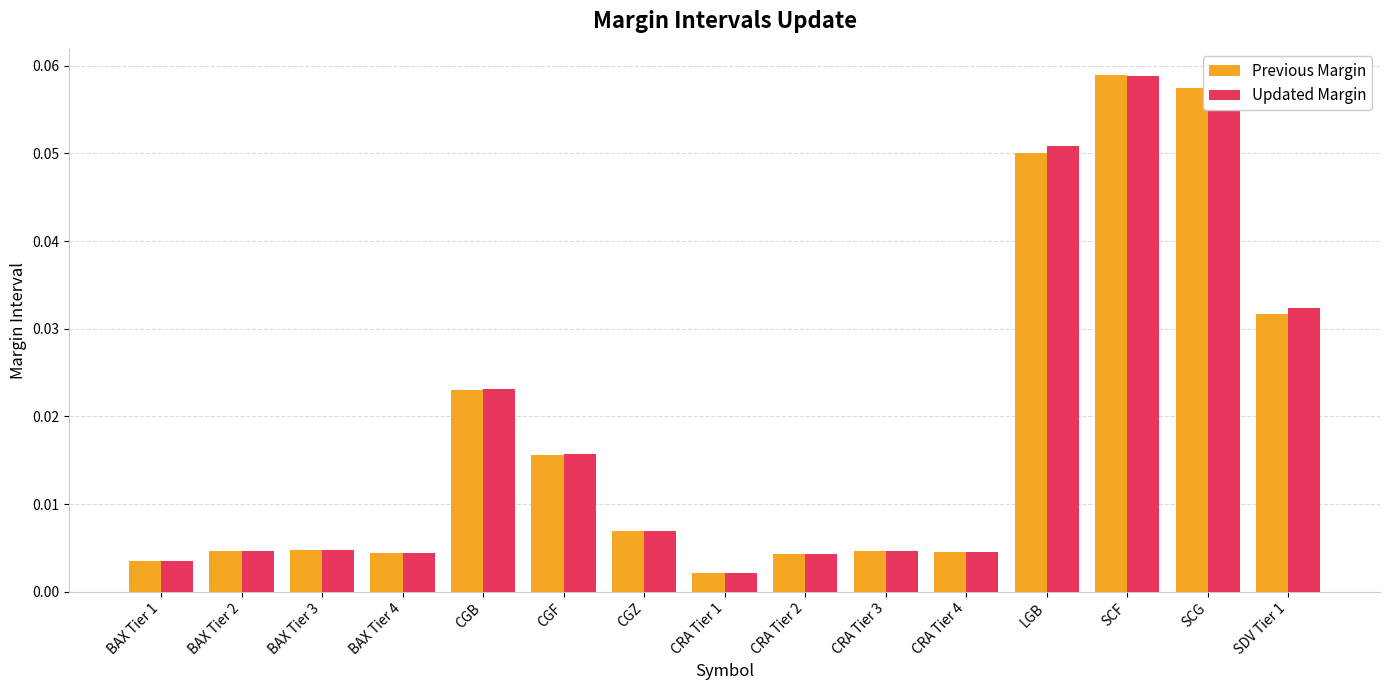

Is the value of Previous Margin at BAX Tier 3 greater than the value of Updated Margin at SDV Tier 1?

No